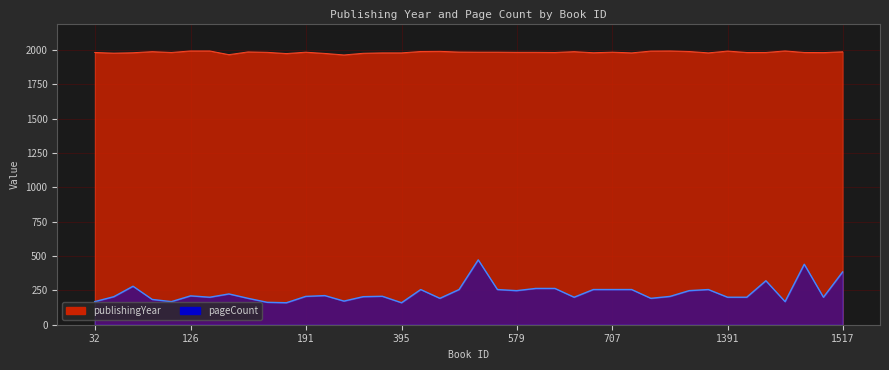

What are all the series names shown in the legend?

publishingYear, pageCount